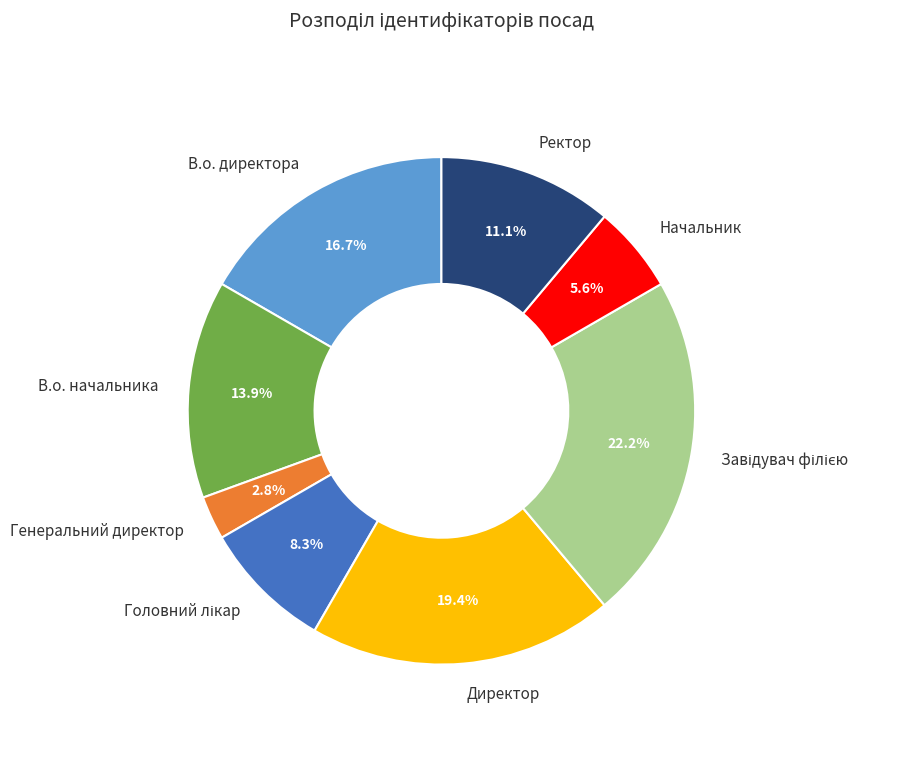

What percentage do Директор and В.о. директора together represent?

36.1%